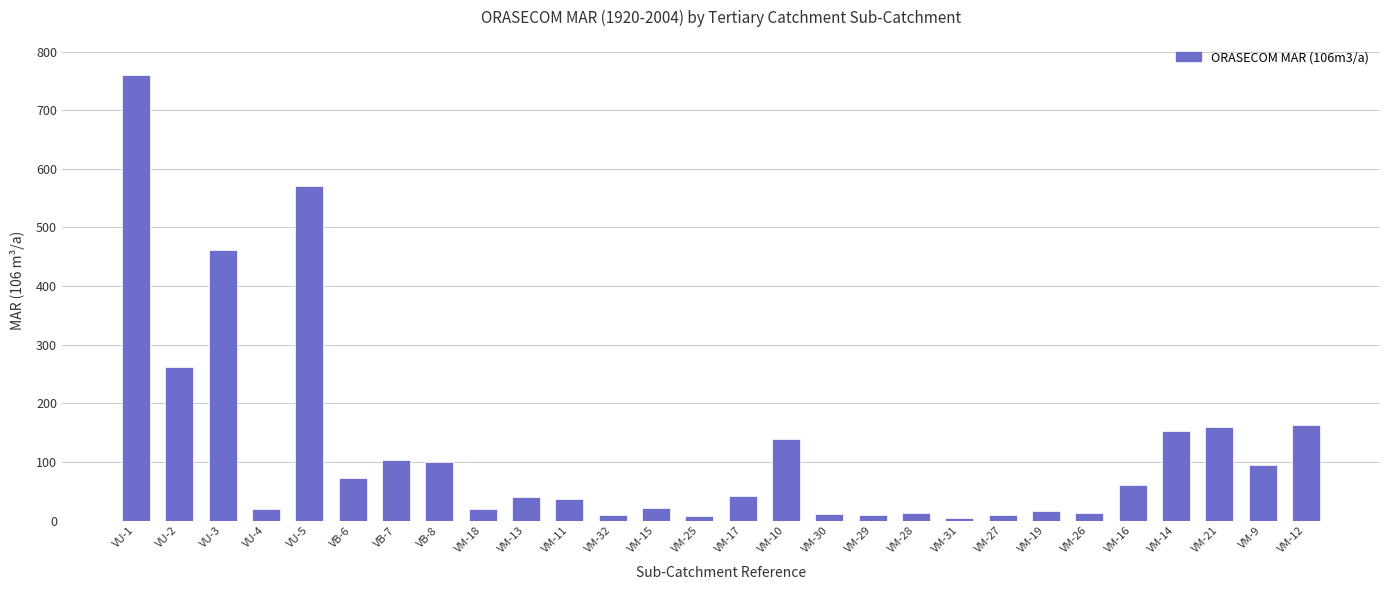

How many data points does each series have?

28